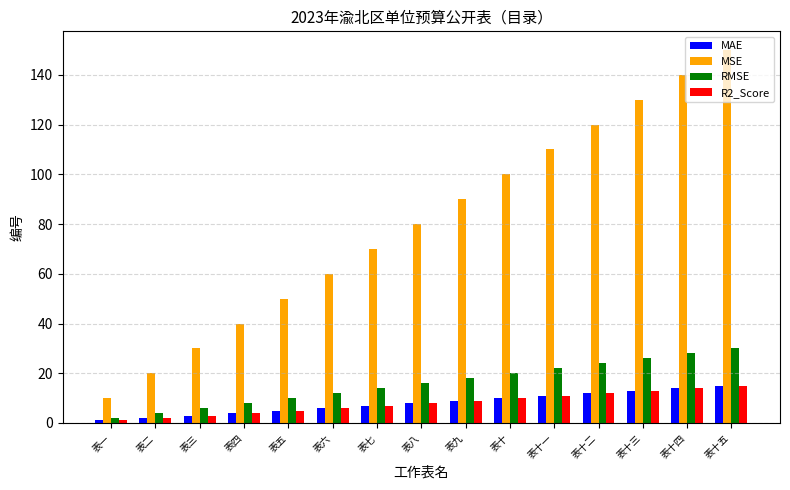

Reading left to right, list all the values displayed in this chart.

MAE: 1	2	3	4	5	6	7	8	9	10	11	12	13	14	15
MSE: 10	20	30	40	50	60	70	80	90	100	110	120	130	140	150
RMSE: 2	4	6	8	10	12	14	16	18	20	22	24	26	28	30
R2_Score: 1	2	3	4	5	6	7	8	9	10	11	12	13	14	15